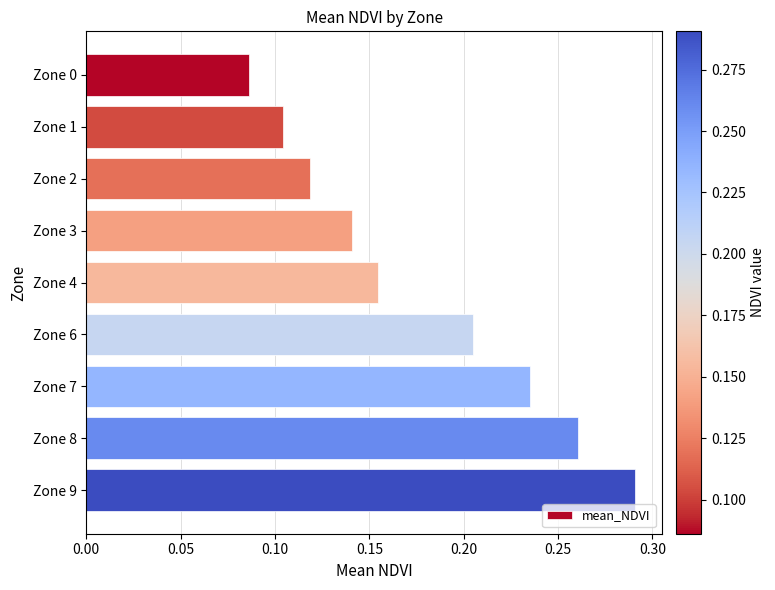

What is the change in value from Zone 0 to Zone 7?

+0.1